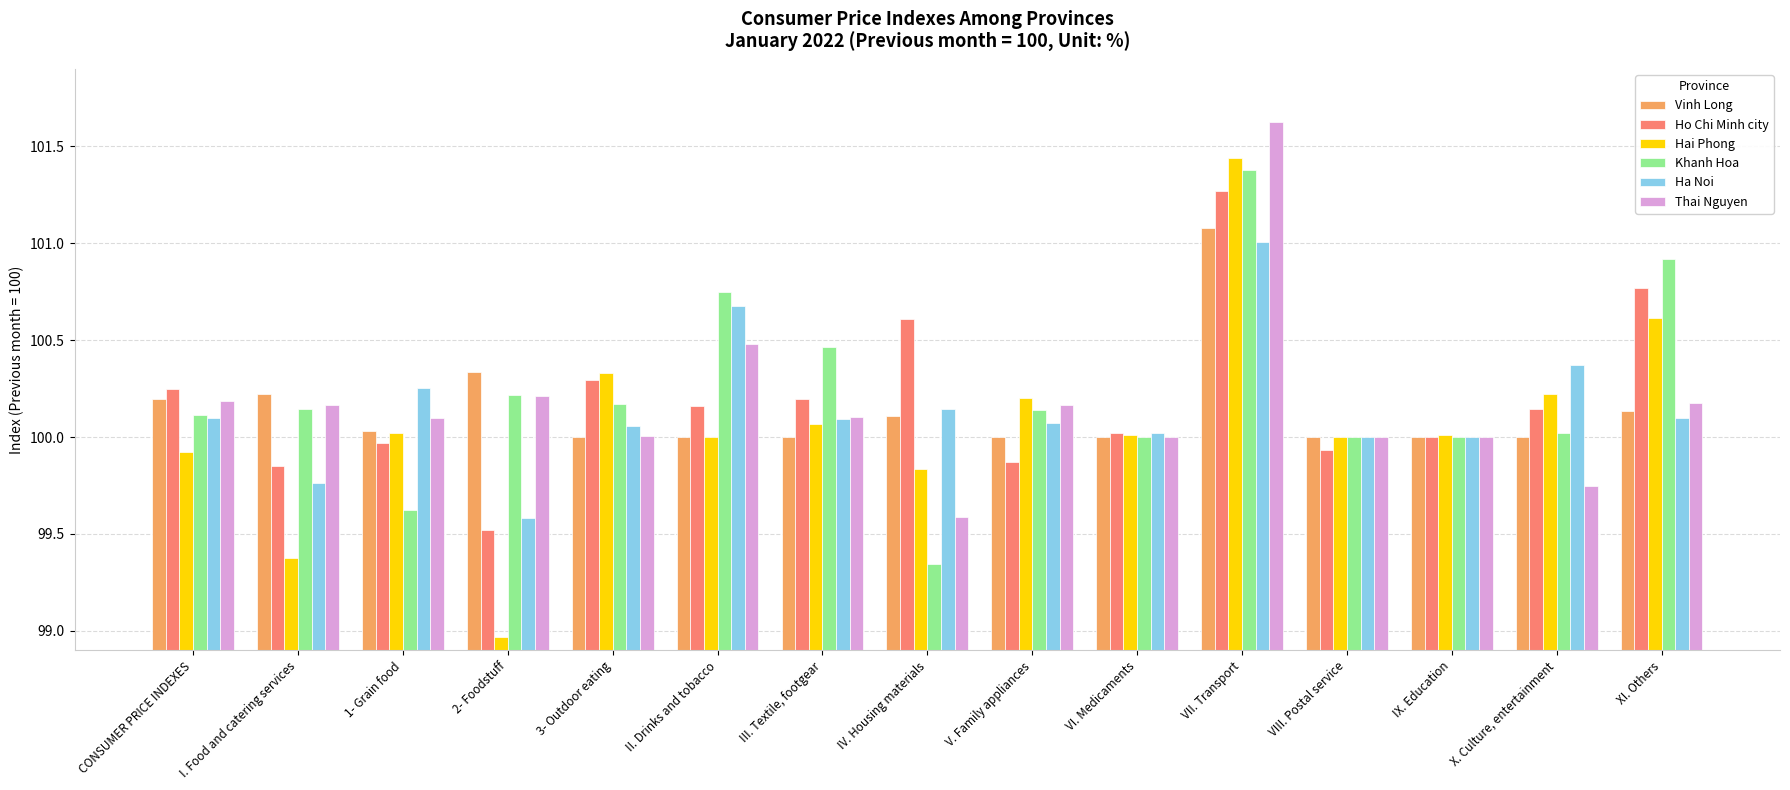

What is the maximum value for Ho Chi Minh city?

101.3